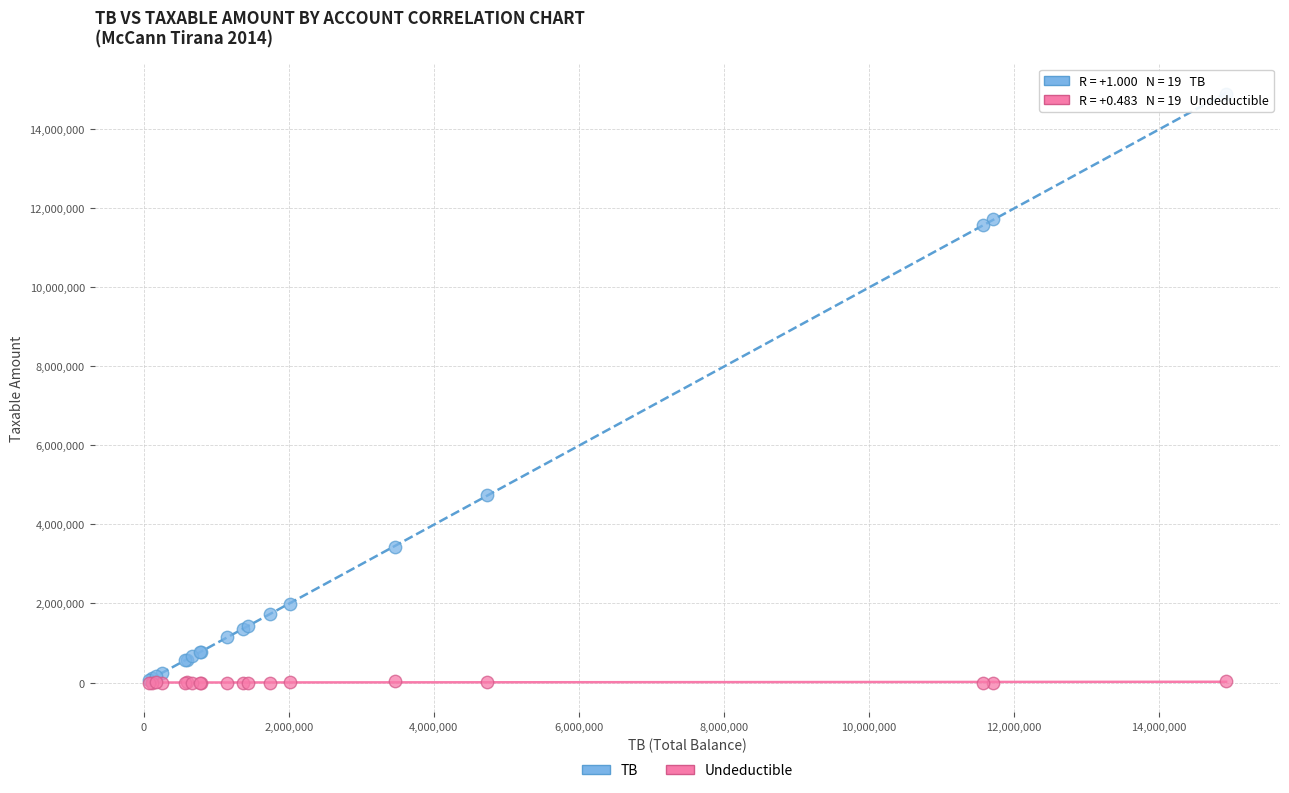

In the TB series, what Y value is closest to 7474836?

4731146.9